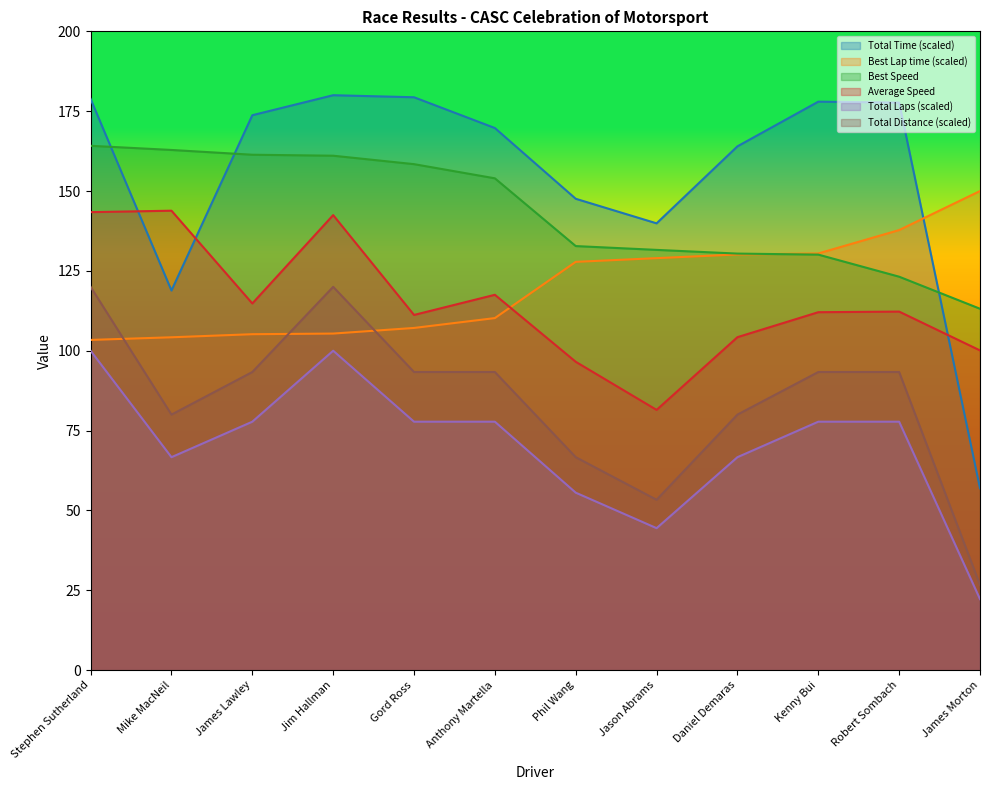

Is the value of Average Speed at Phil Wang greater than the value of Best Speed at Jim Hallman?

No